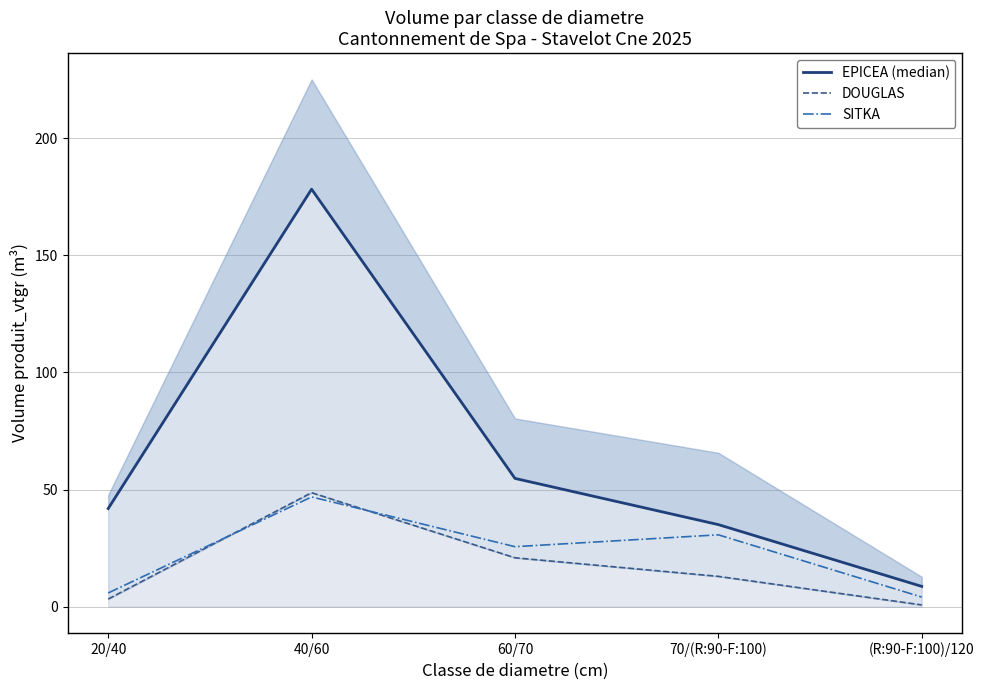

What is the value of the SITKA point at the 4th from the left?

30.7